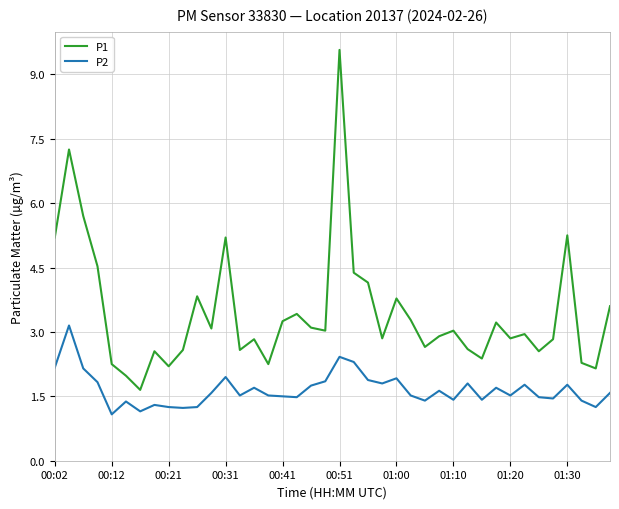

Rank the series by their maximum value, from highest to lowest.

P1, P2